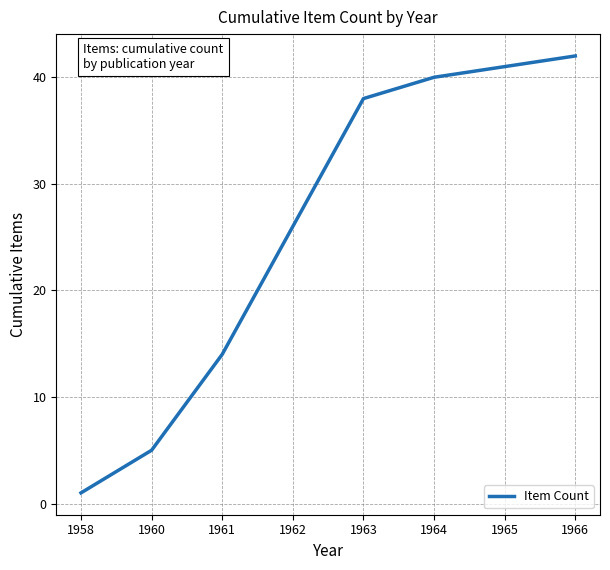

What is the sum of all values?

207